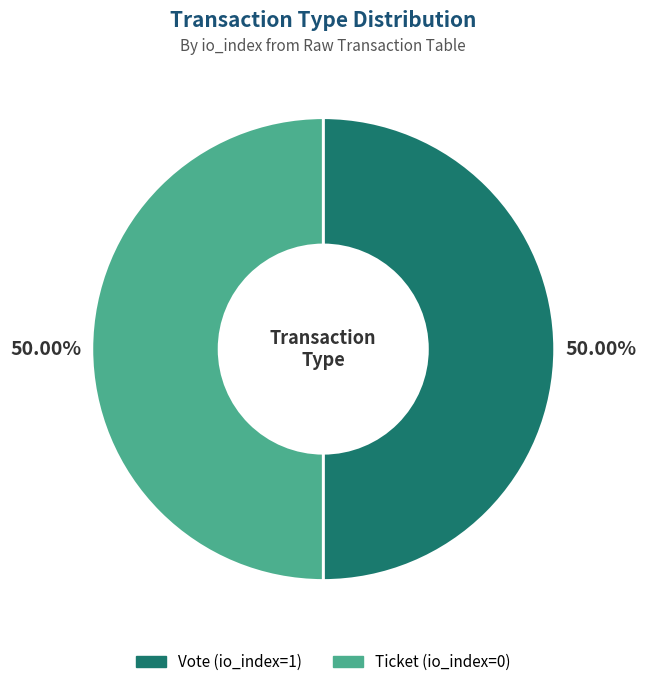

Count the number of slices in the pie.

2